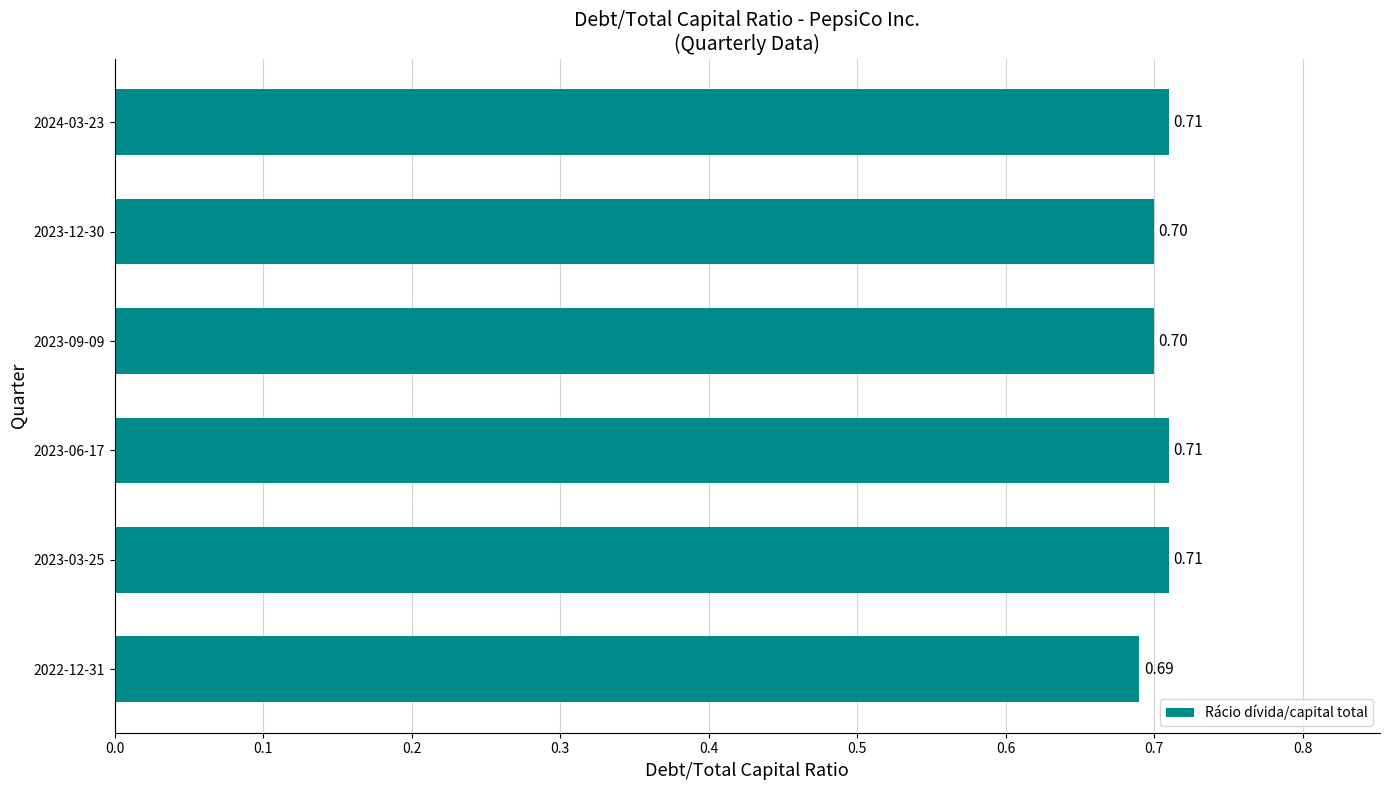

Does the chart contain stacked bars?

No